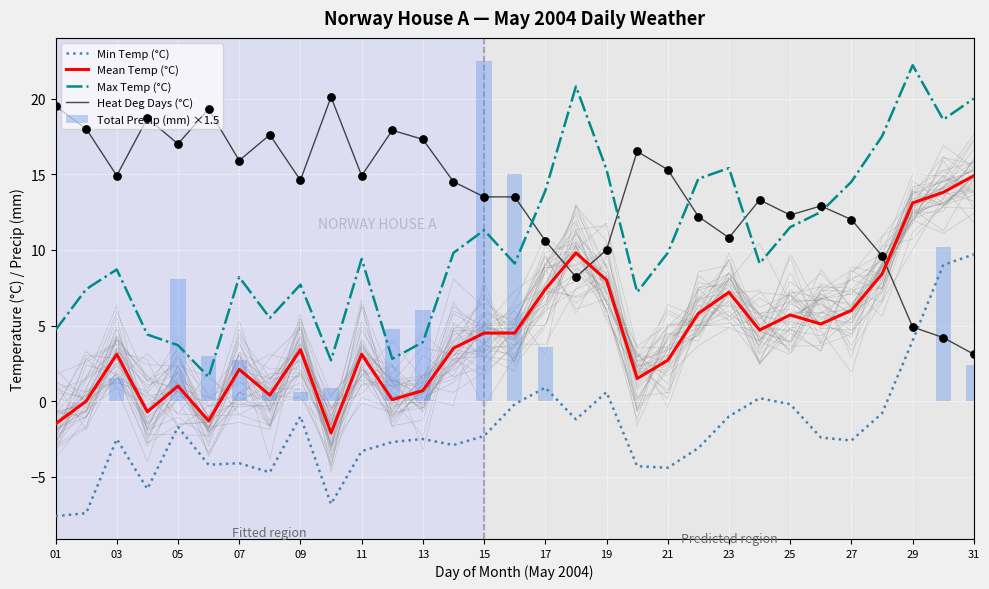

At how many categories does at least one series exceed 3?

31